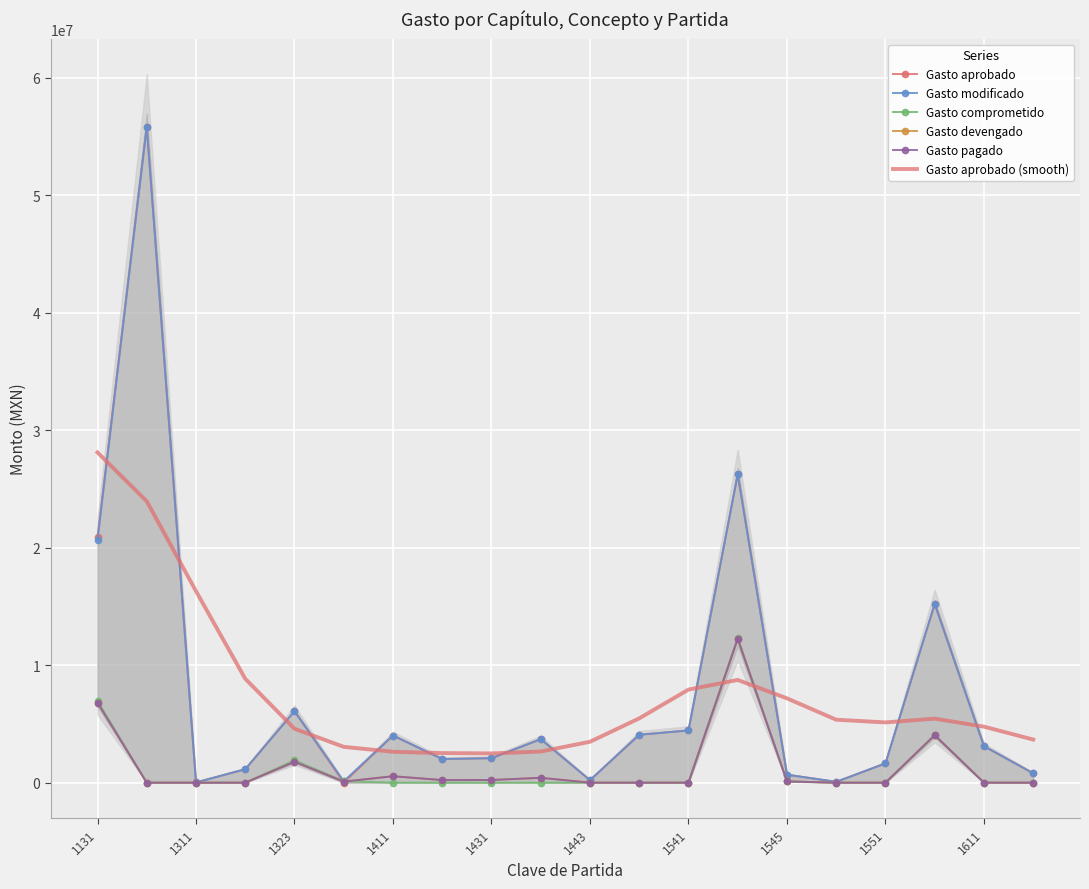

Reading left to right, transcribe all the data shown in this chart.

Gasto aprobado: 20905367.0	55853512.0	22494.0	1147497.0	6090650.0	408.0	4014883.0	2013482.0	2083954.0	3704408.0	216347.0	4077185.0	4444843.0	26264753.0	682138.0	73750.0	1642000.0	15219108.0	3105509.0	800000.0
Gasto modificado: 20653792.9	55853512.0	22494.0	1147497.0	6090650.0	124060.5	4014883.0	2013482.0	2083954.0	3704408.0	216347.0	4077185.0	4444843.0	26264753.0	682138.0	73750.0	1642000.0	15219108.0	3105509.0	800000.0
Gasto comprometido: 6958656.5	0.0	303.0	0.0	1899559.7	123652.5	0.0	0.0	0.0	0.0	0.0	0.0	0.0	12337540.0	106832.5	0.0	0.0	4050447.0	0.0	0.0
Gasto devengado: 6805279.5	0.0	303.0	0.0	1773940.1	91268.8	548670.4	220199.6	227906.6	413884.2	0.0	0.0	0.0	12248359.0	105754.5	0.0	0.0	4043742.0	0.0	0.0
Gasto pagado: 6805279.5	0.0	303.0	0.0	1773940.1	91268.8	548670.4	220199.6	227906.6	413884.2	0.0	0.0	0.0	12248359.0	105754.5	0.0	0.0	4043742.0	0.0	0.0
Gasto aprobado (smooth): 28120502.5	23959123.4	16306838.5	8845243.1	4593663.4	3050136.0	2630867.4	2518087.7	2489690.6	2652212.3	3482941.5	5476526.4	7924912.0	8747480.5	7180896.5	5360951.4	5130529.0	5451555.8	4768855.7	3671274.4